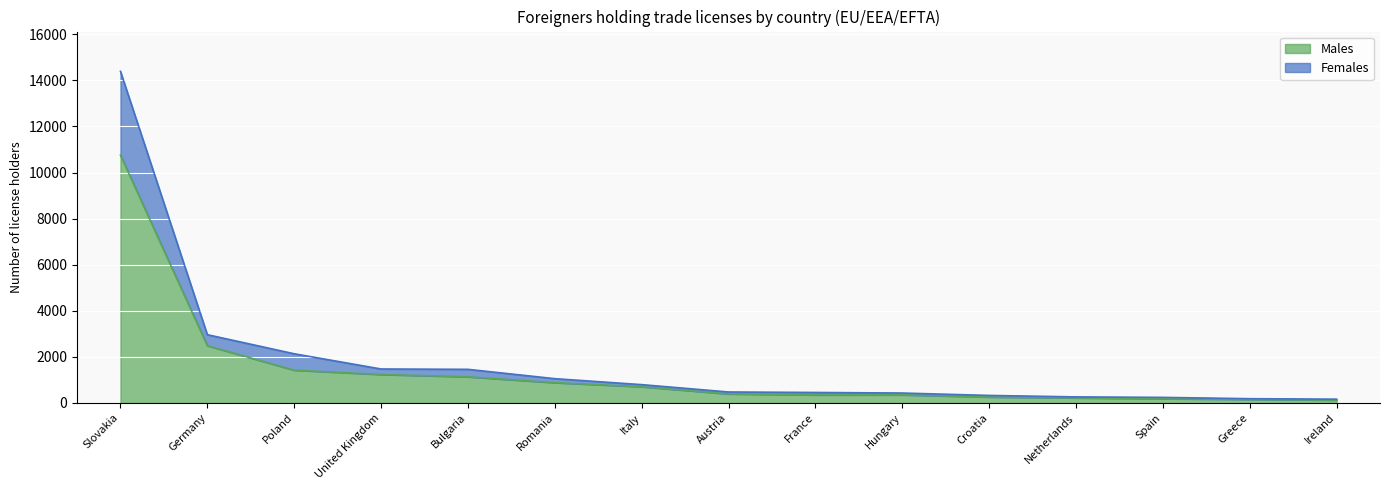

Where is Males nearest to the value 5438?

Germany